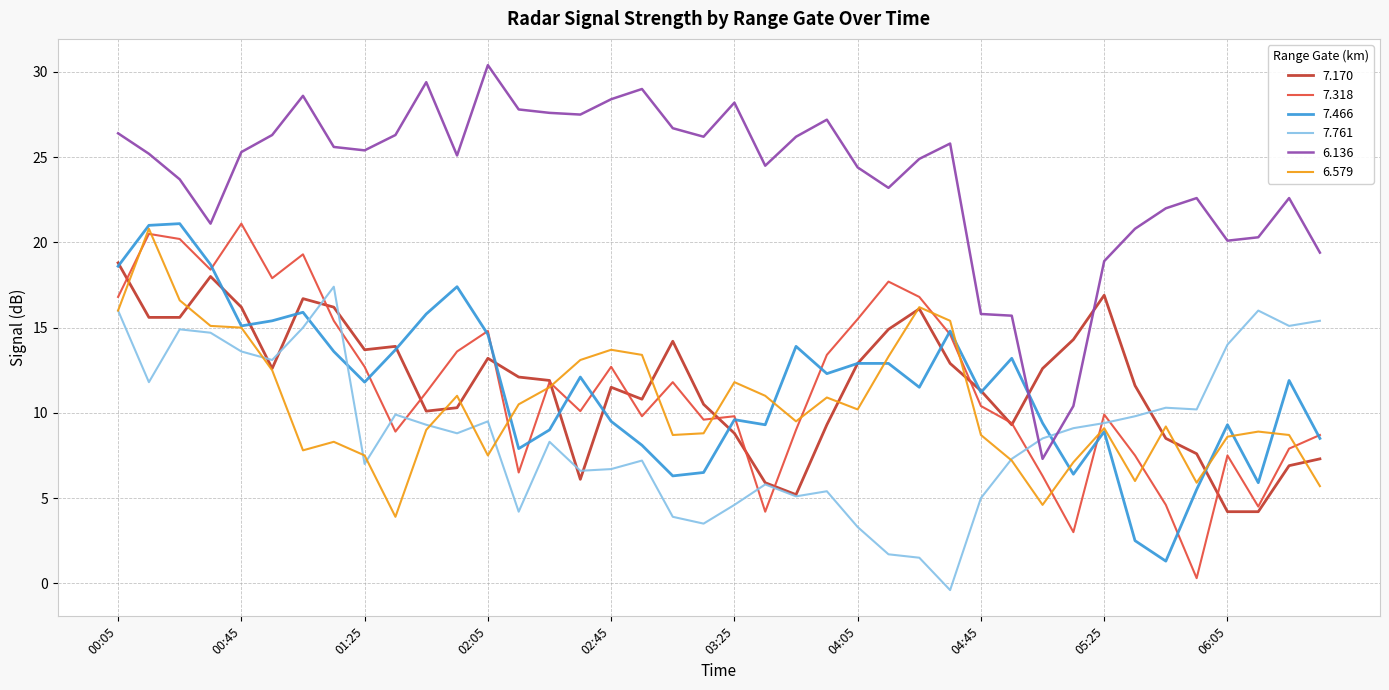

After their last crossing, which series has the higher values: 6.579 or 7.466?

7.466